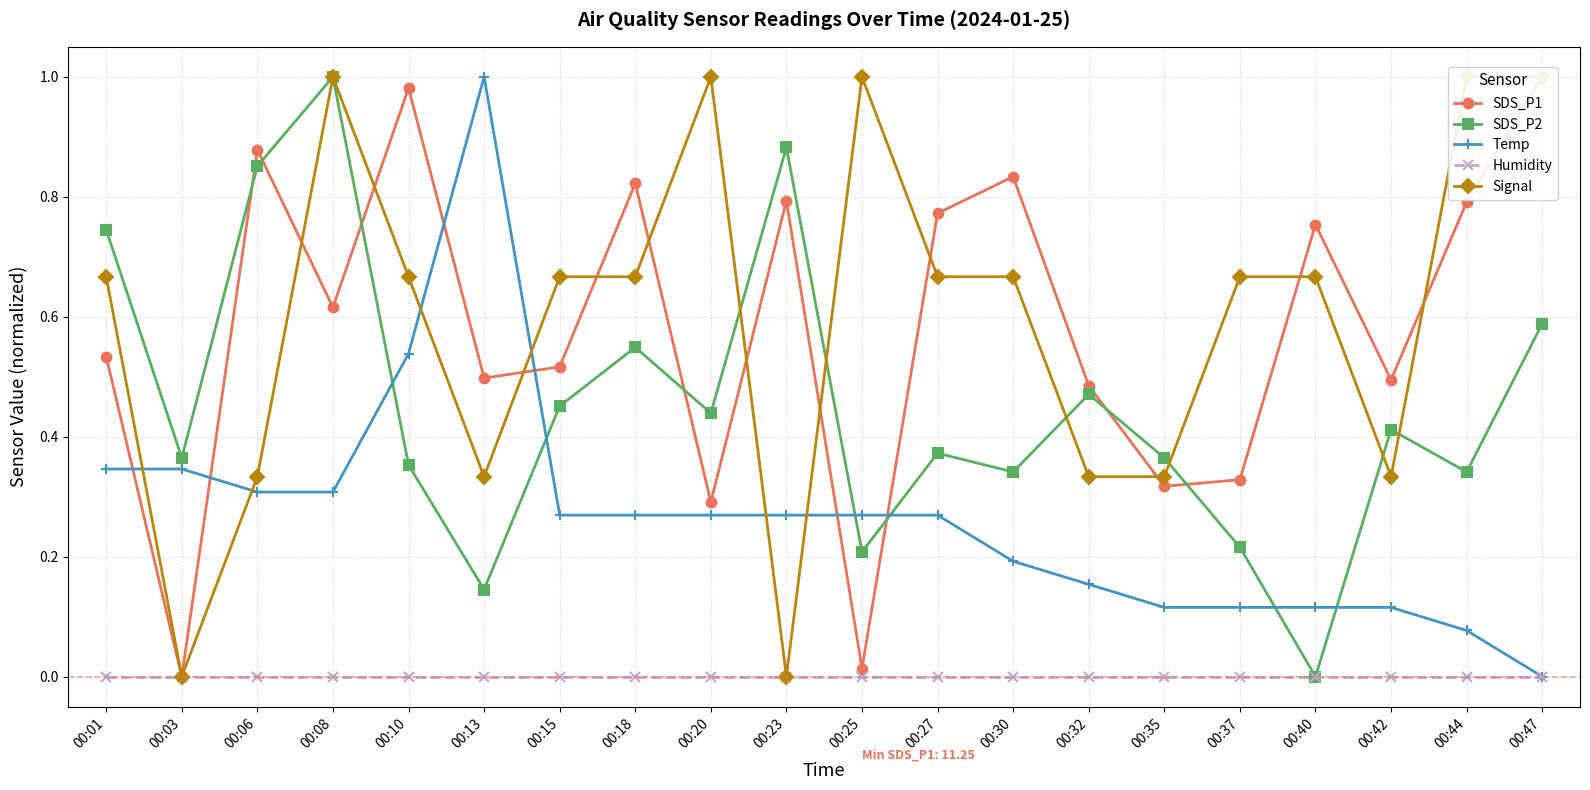

The SDS_P1 series shows 0.1 at 00:35. True or false?

False